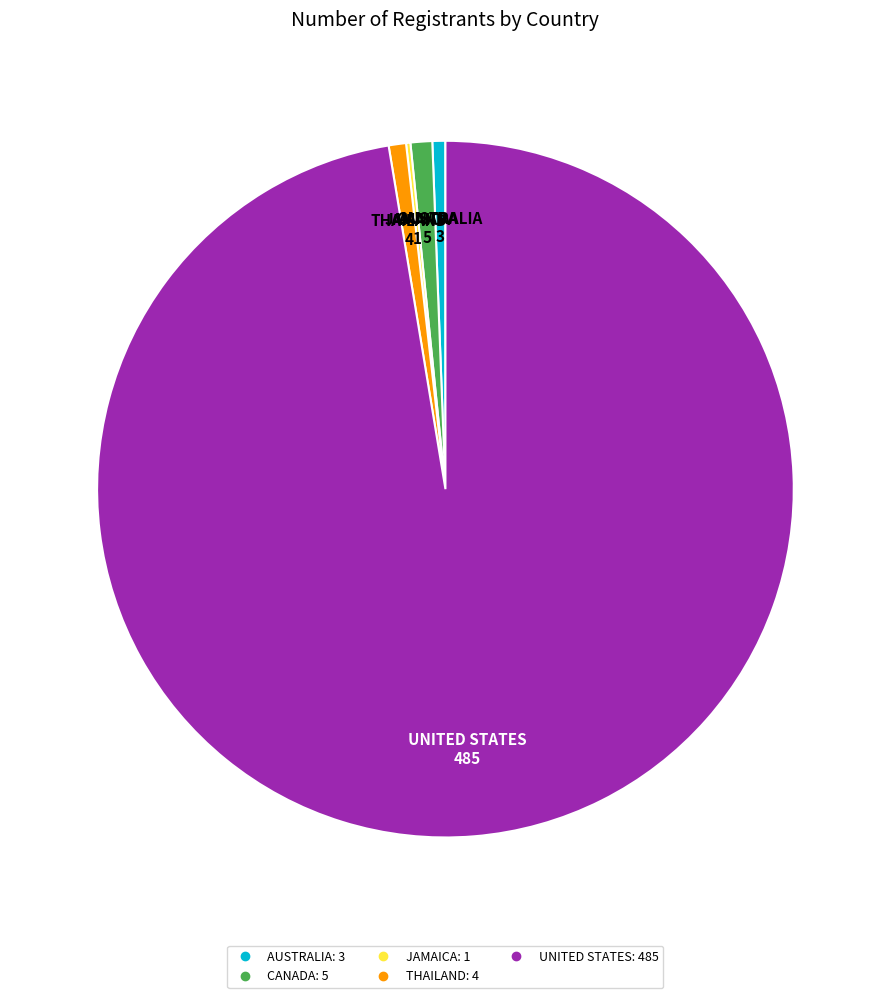

Which has a higher value, UNITED STATES or AUSTRALIA?

UNITED STATES